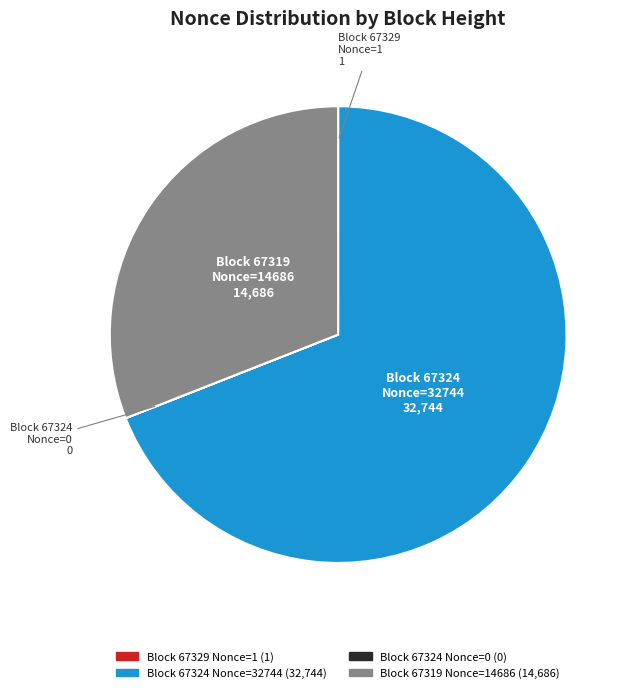

Is there a majority slice in this chart?

Yes